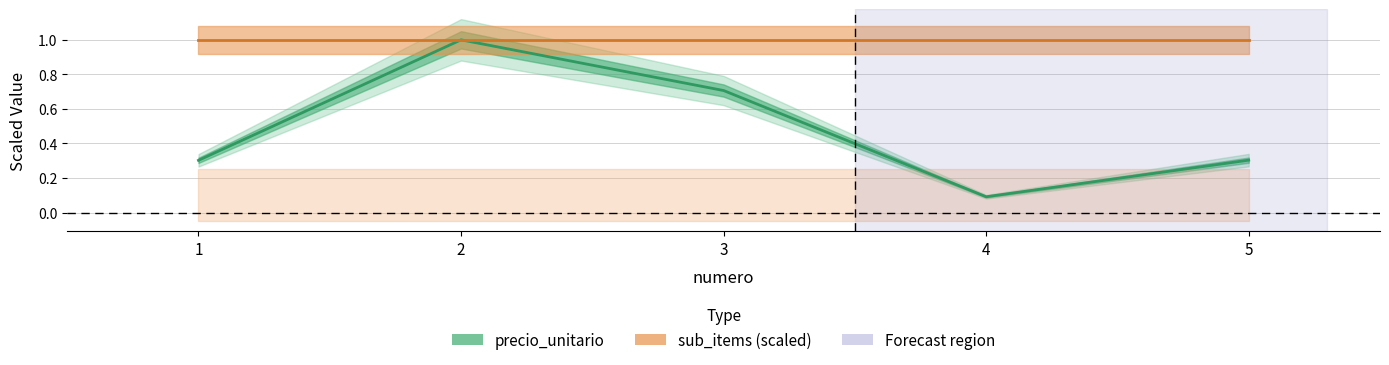

Reading right to left, transcribe all the data shown in this chart.

precio_unitario: 0.3	0.1	0.7	1.0	0.3
sub_items: 1.0	1.0	1.0	1.0	1.0